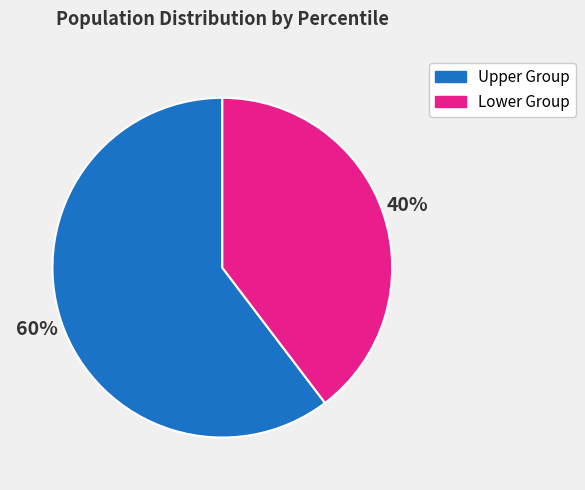

How many slices are in this pie chart?

2